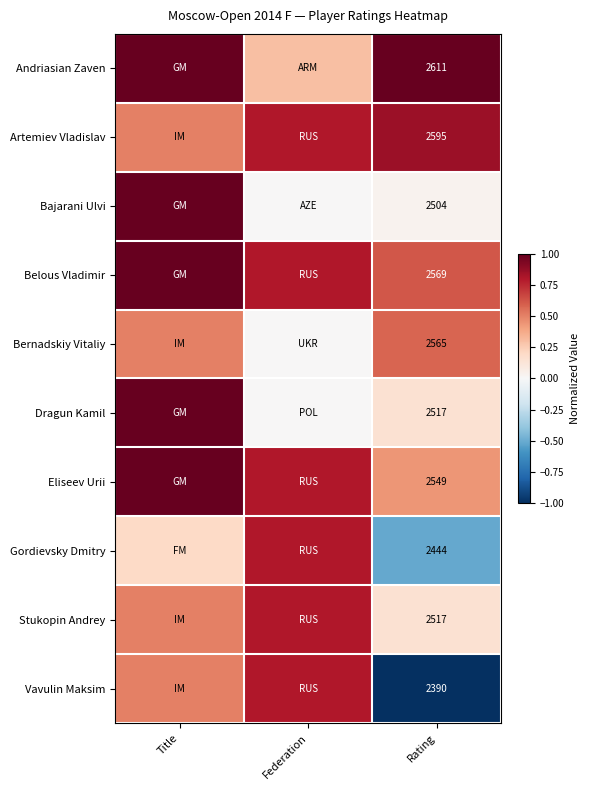

Is the value of Belous Vladimir at Rating greater than the value of Stukopin Andrey at Rating?

Yes